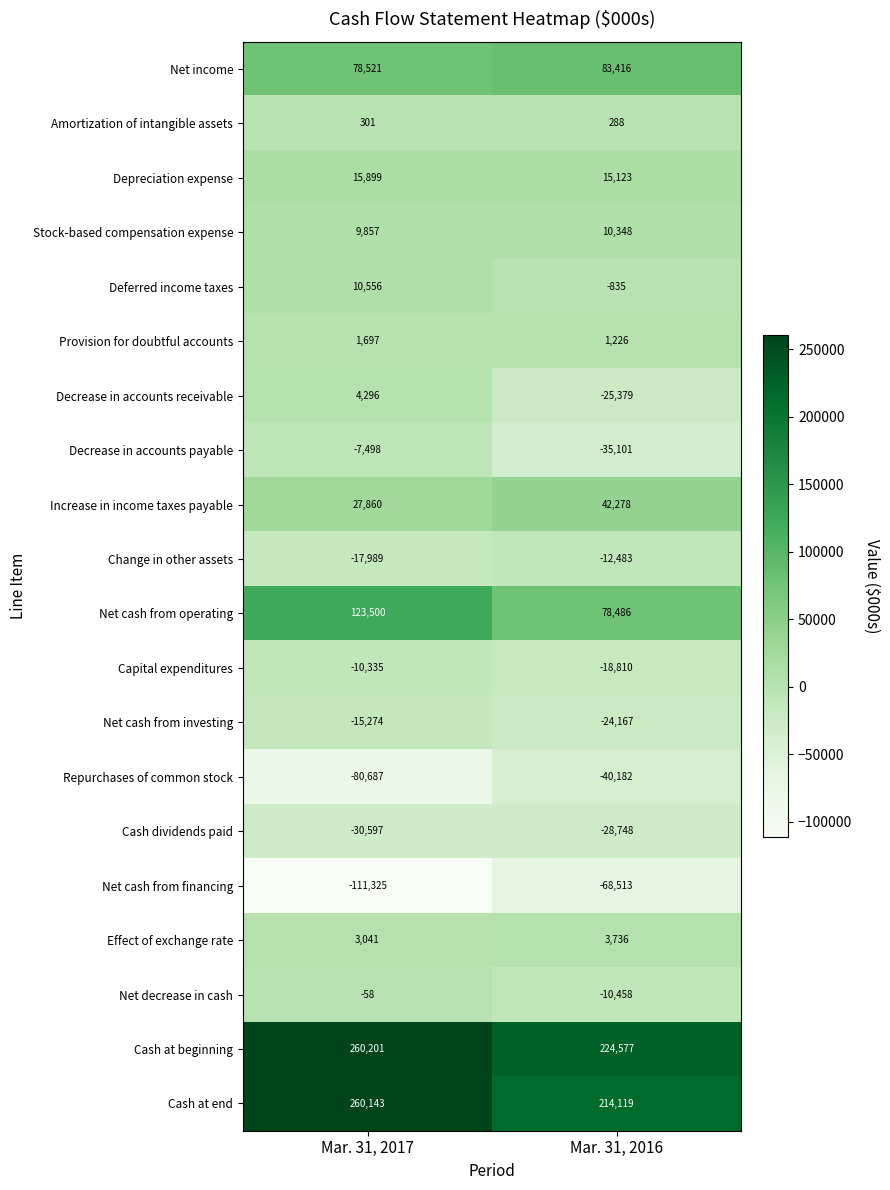

At which category is the sum across all series the highest?

Mar. 31, 2017